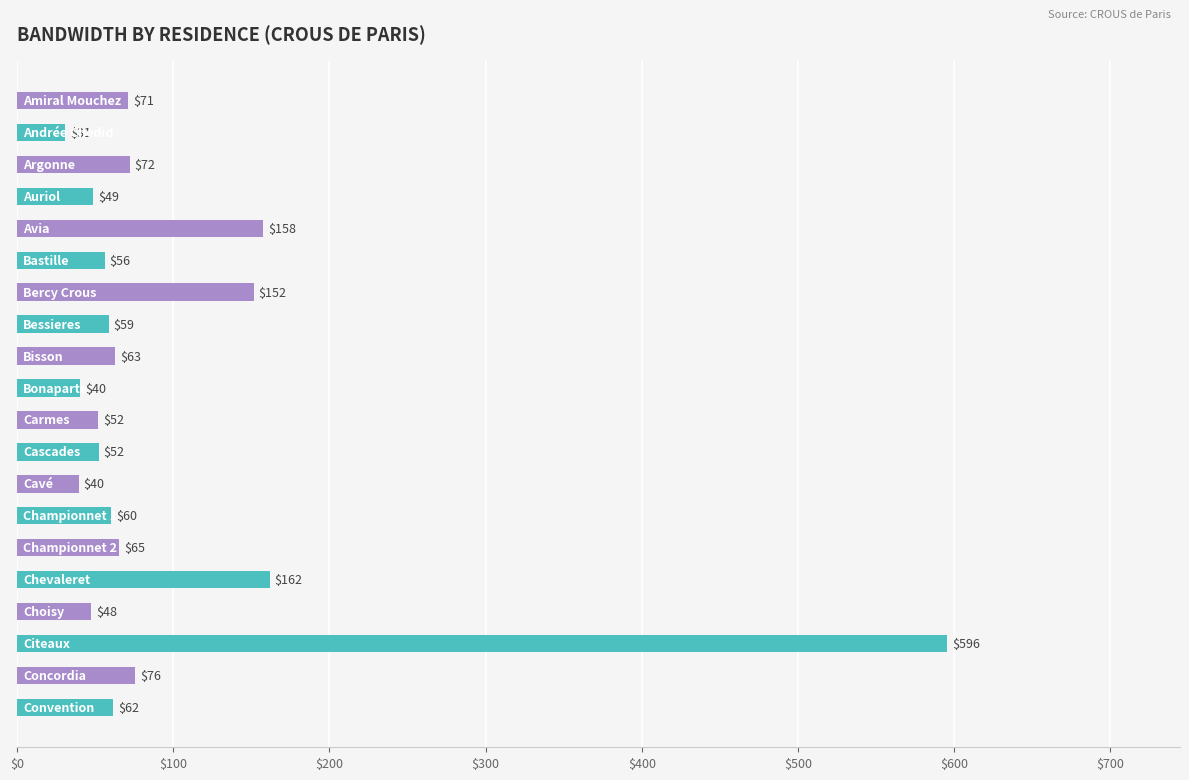

What is the value of the 14th bar from the top?

60.3